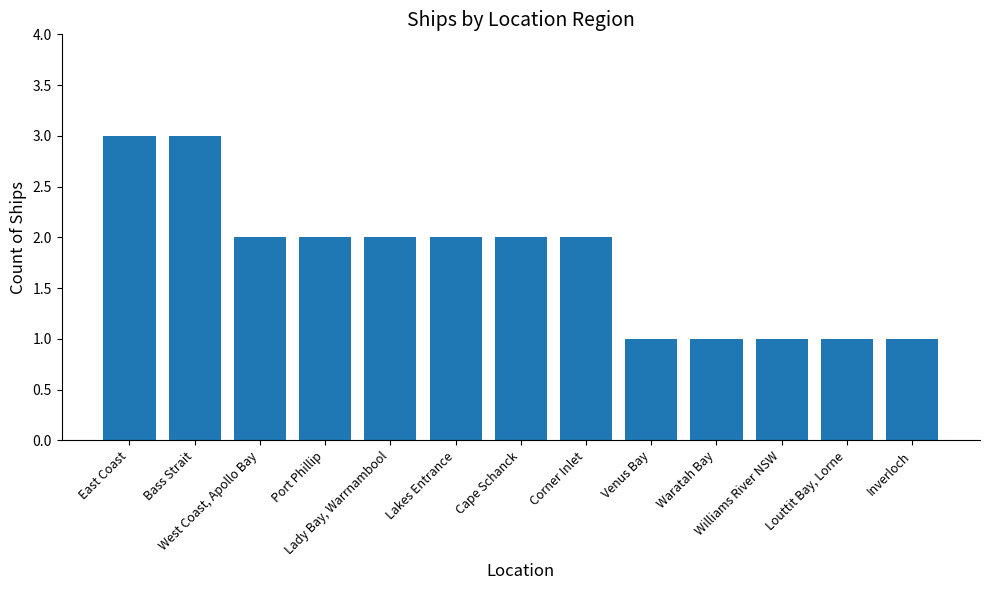

The chart shows a value of 3 at Bass Strait. True or false?

True